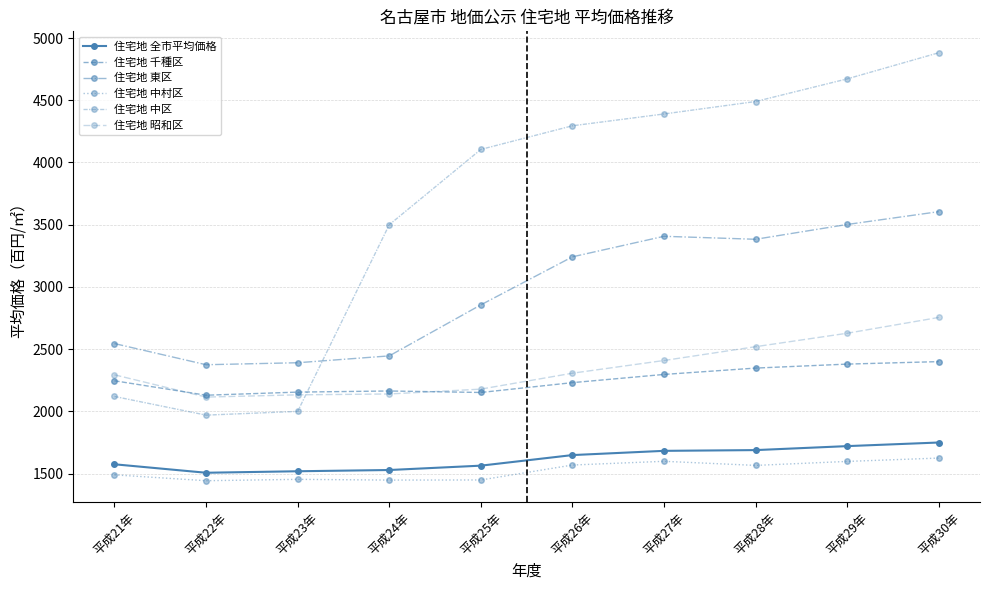

What is the total value across all series at 平成26年?

15293